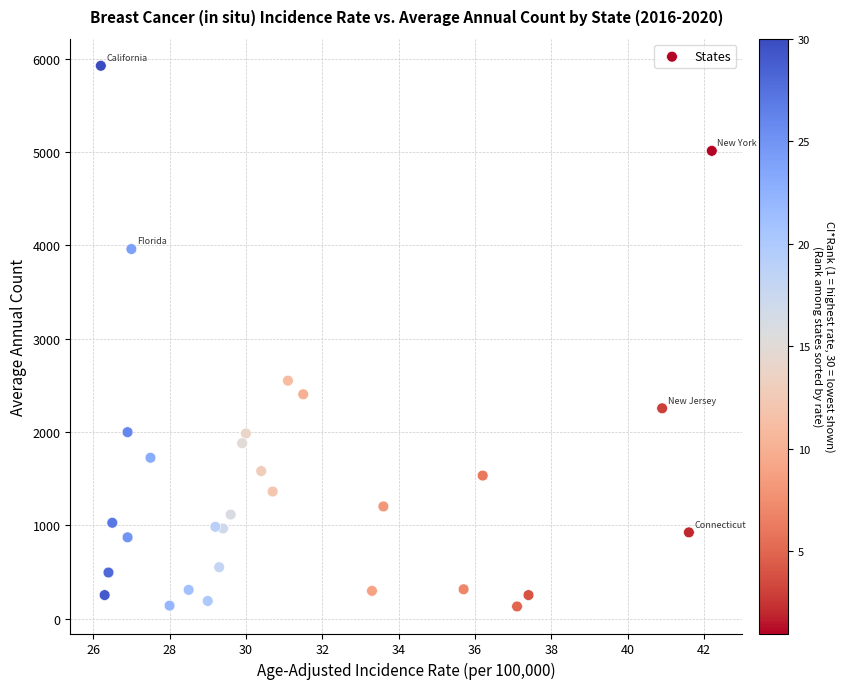

What is the range of Y values (max minus min)?

5795